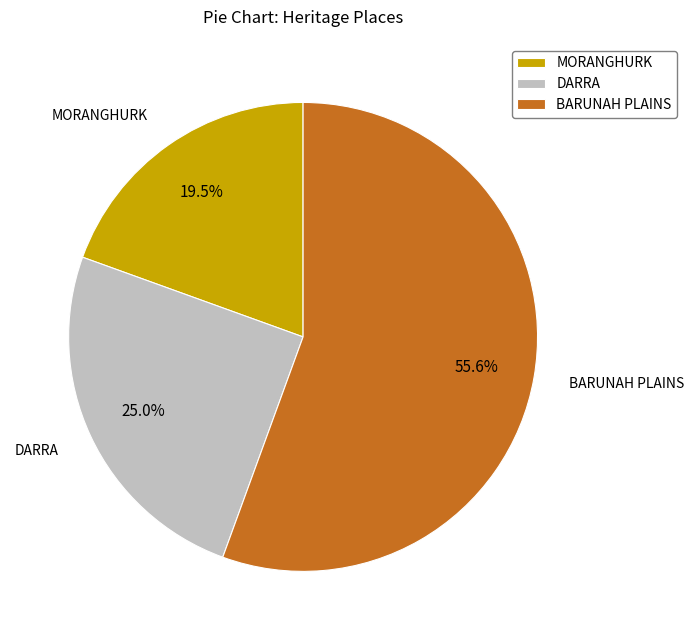

Do DARRA and BARUNAH PLAINS together represent more than half of the pie?

Yes